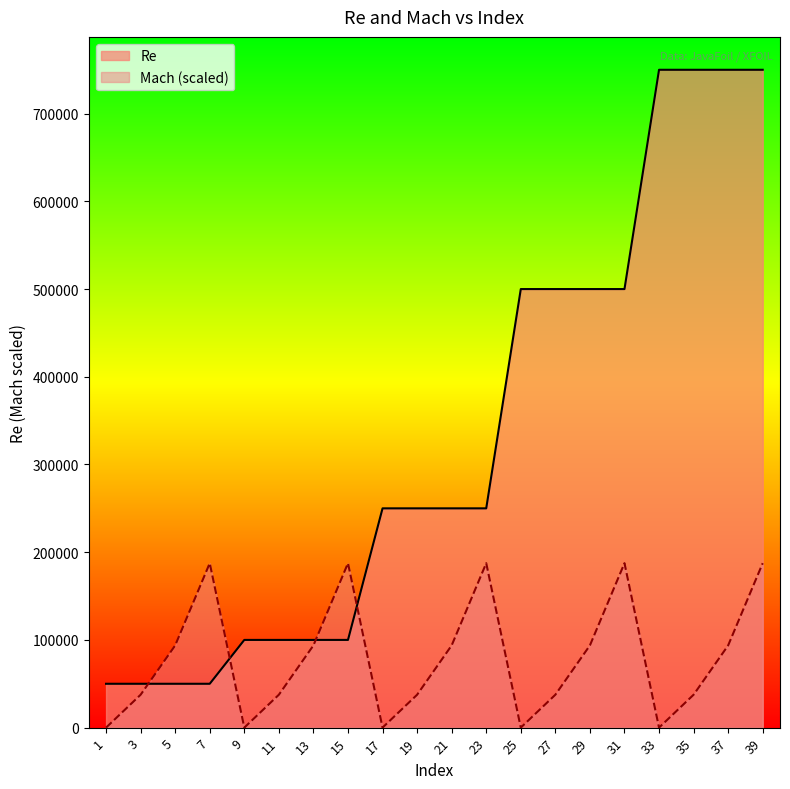

What is the maximum value for Re?

750000